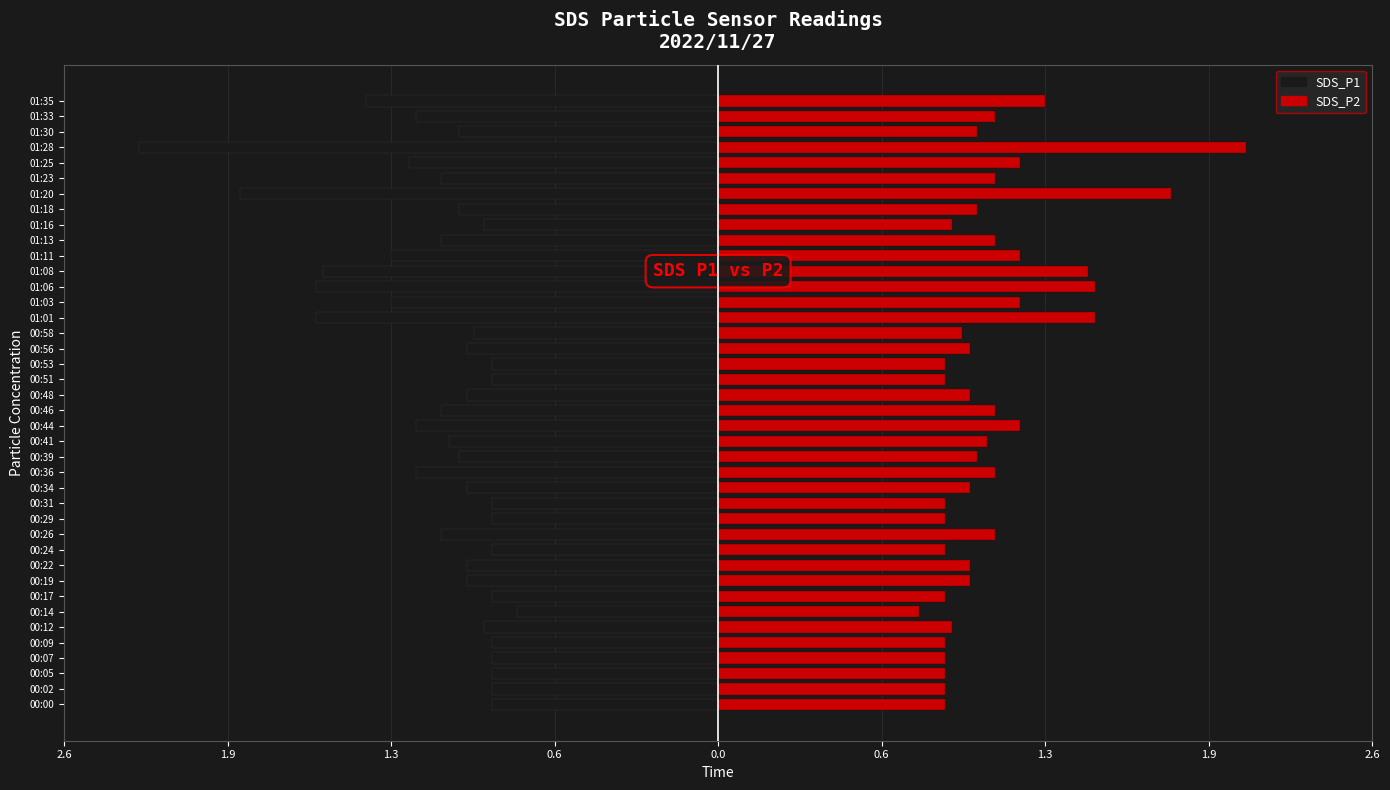

Is it true that SDS_P2 equals 1.5 at 9?

False